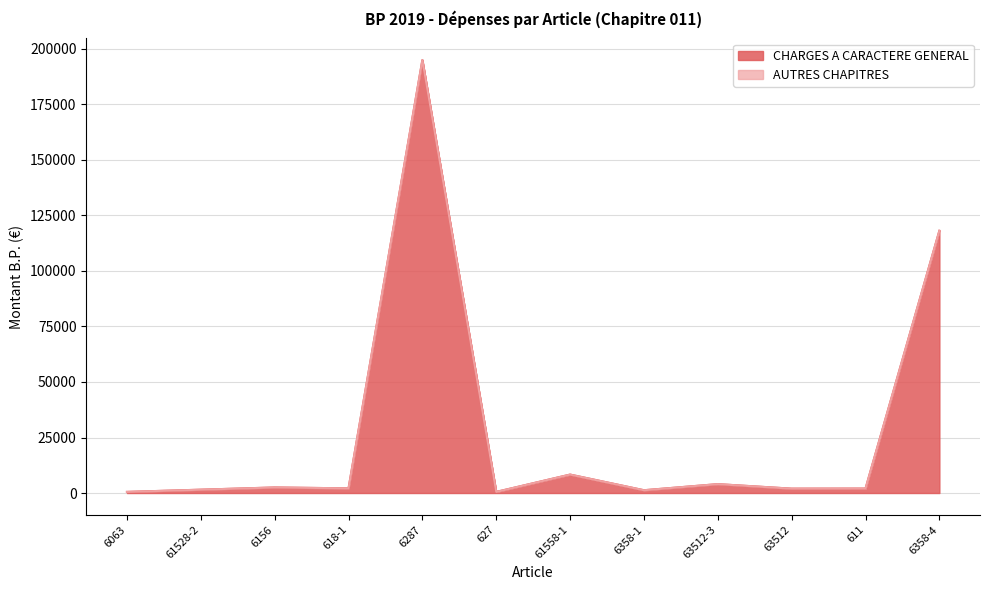

What is the value of the 9th point from the left?

4000